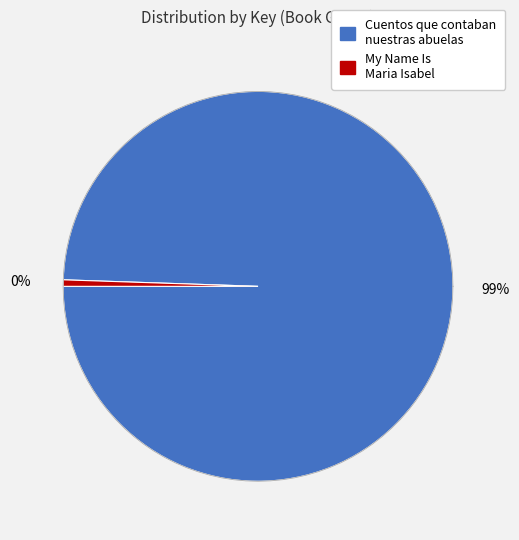

Is there a majority slice in this chart?

Yes